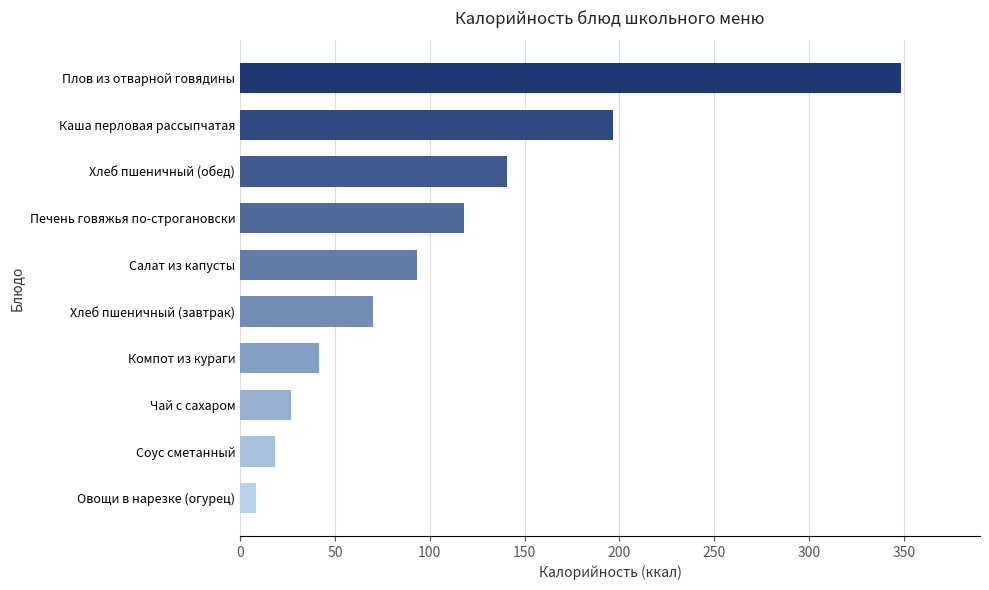

The chart shows a value of 348.3 at Плов из отварной говядины. True or false?

True